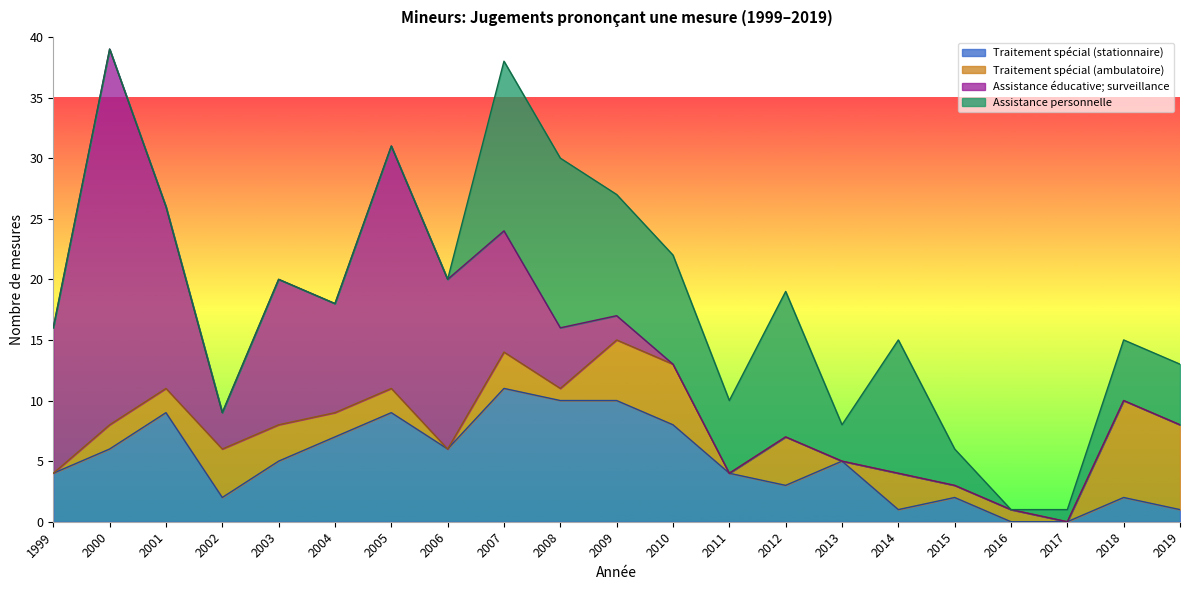

Rank the series at 2003 from lowest to highest value.

Assistance personnelle, Traitement spécial (ambulatoire), Traitement spécial (stationnaire), Assistance éducative; surveillance